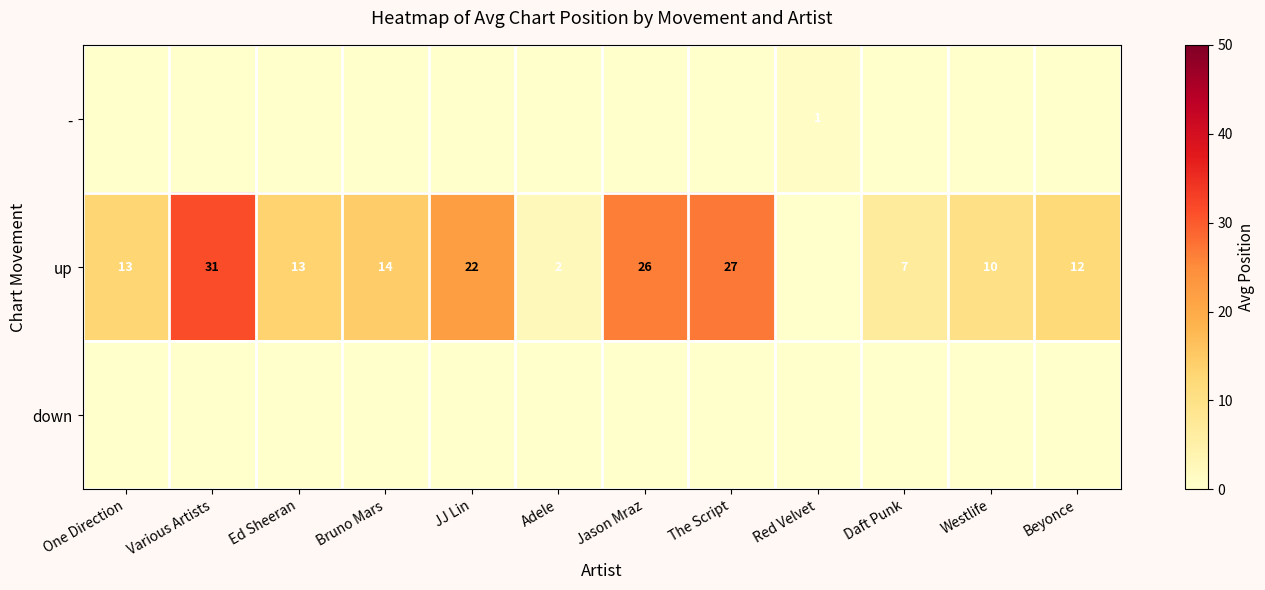

True or false: up has a value of 14 at Bruno Mars.

True